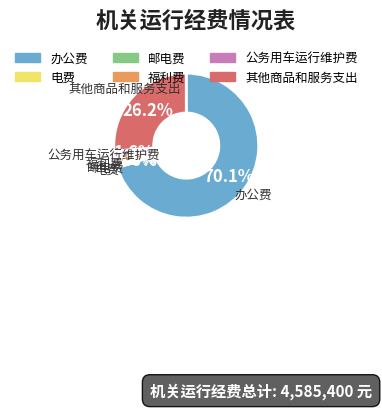

To the nearest percent, what is the combined percentage of 办公费 and 公务用车运行维护费?

72%